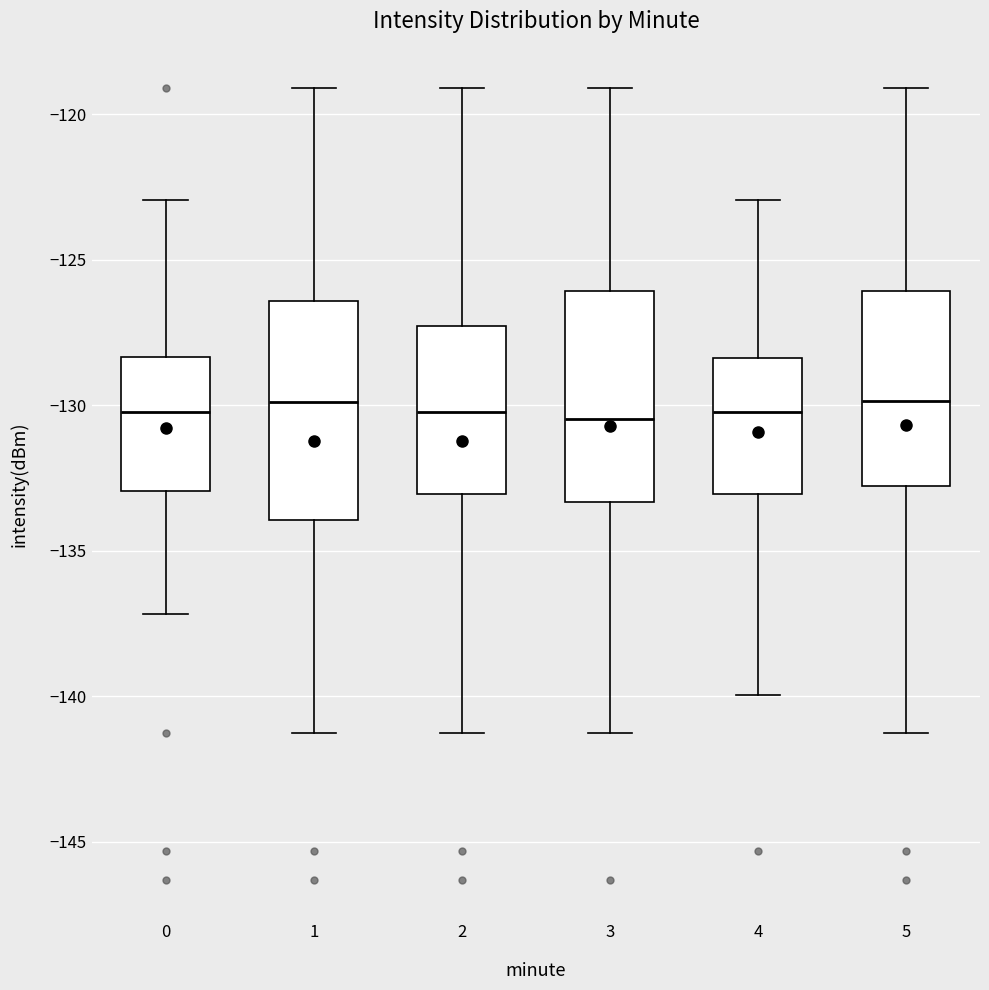

Where does the lower whisker of the box at x = 5 end on the y-axis? The values are not printed on the chart, so give them approximately, as read against the axis.

-141.5